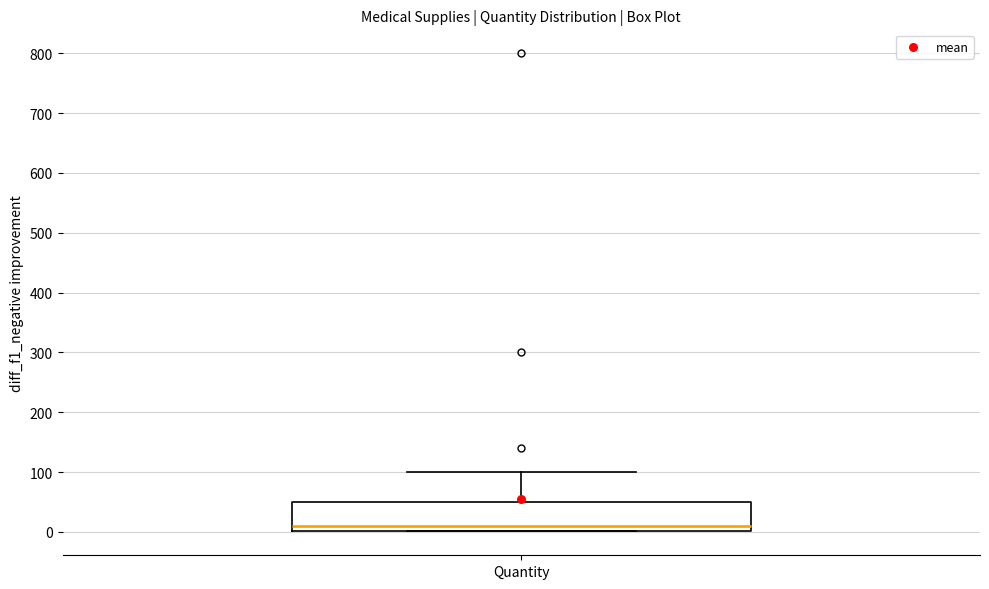

Read this box plot against the y-axis: the position of the median line, the range covered by the box, and the ends of both whiskers. The values are not printed on the chart, so give them approximately, as read against the axis.

median 10, box 0 to 50, whiskers 0 to 100